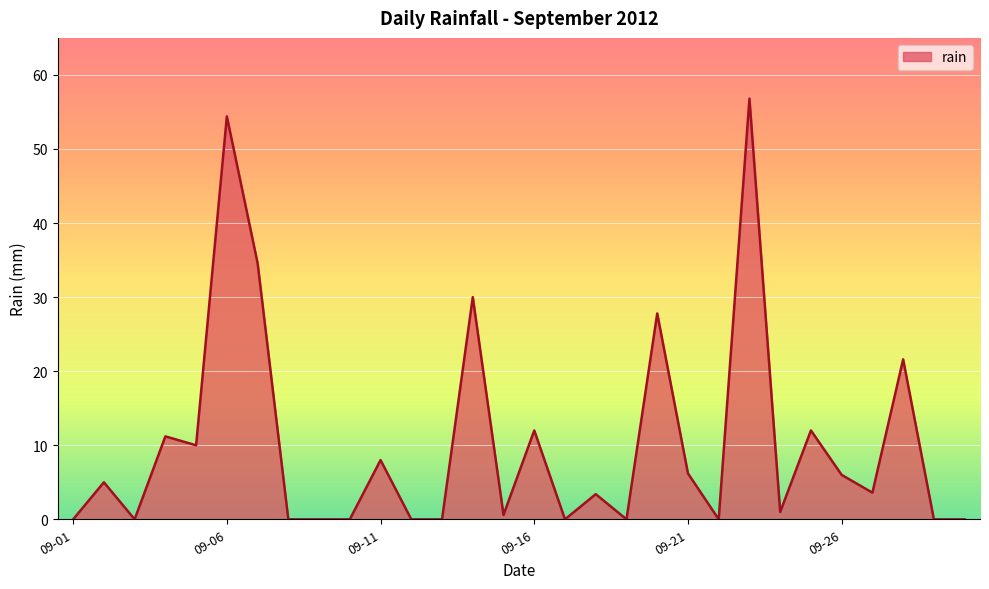

What is the sum of all values?

304.2